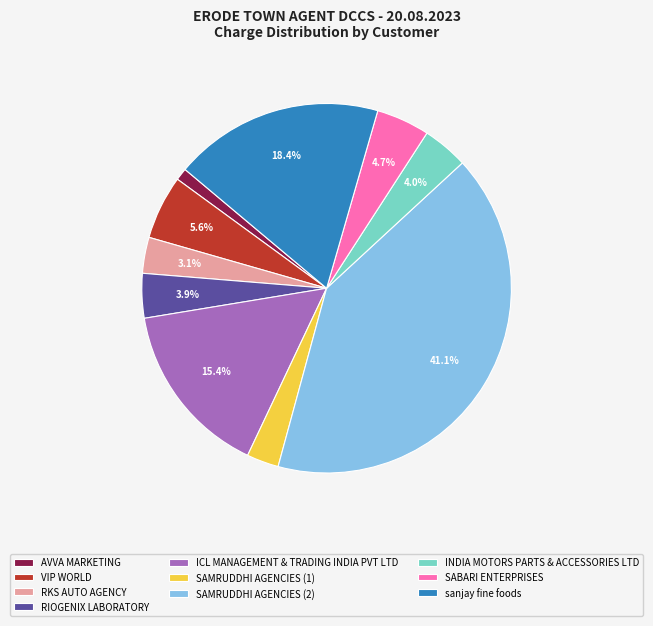

Between SAMRUDDHI AGENCIES (2) and AVVA MARKETING, which is larger?

SAMRUDDHI AGENCIES (2)